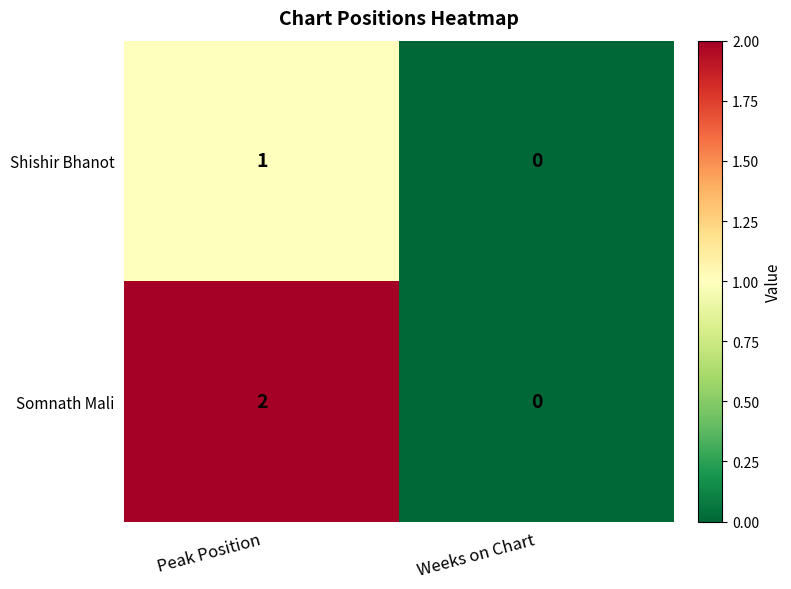

Which category has the highest value in the Shishir Bhanot series?

Peak Position